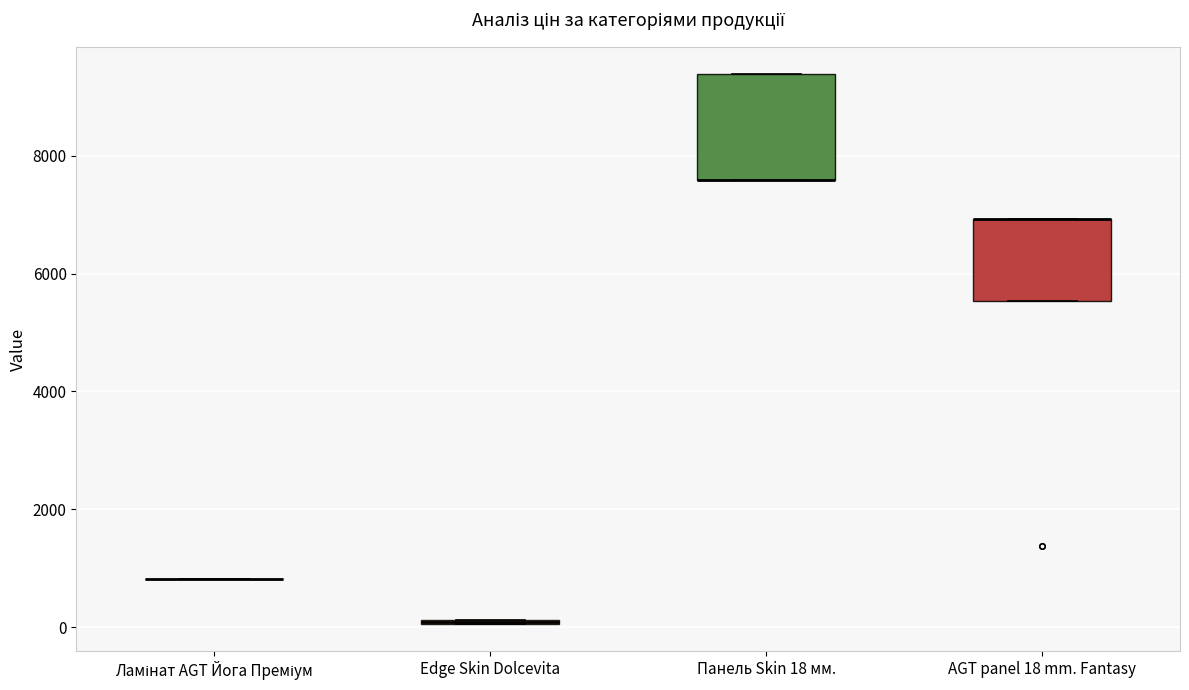

Which box is the tallest, from its lower edge to its upper edge?

Панель Skin 18 мм.